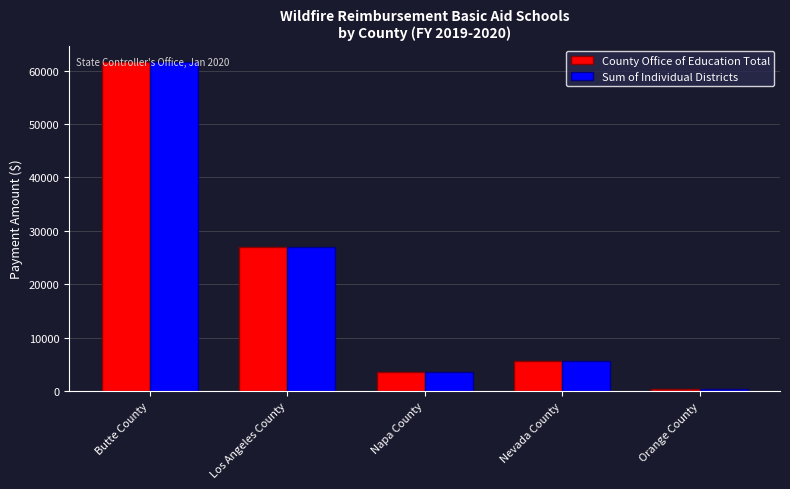

How many bars are there in each group?

2